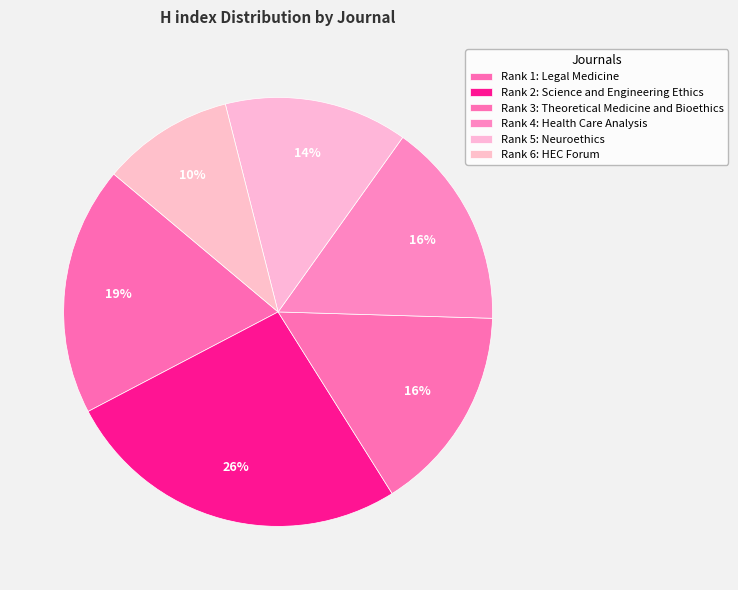

How many slices are in this pie chart?

6